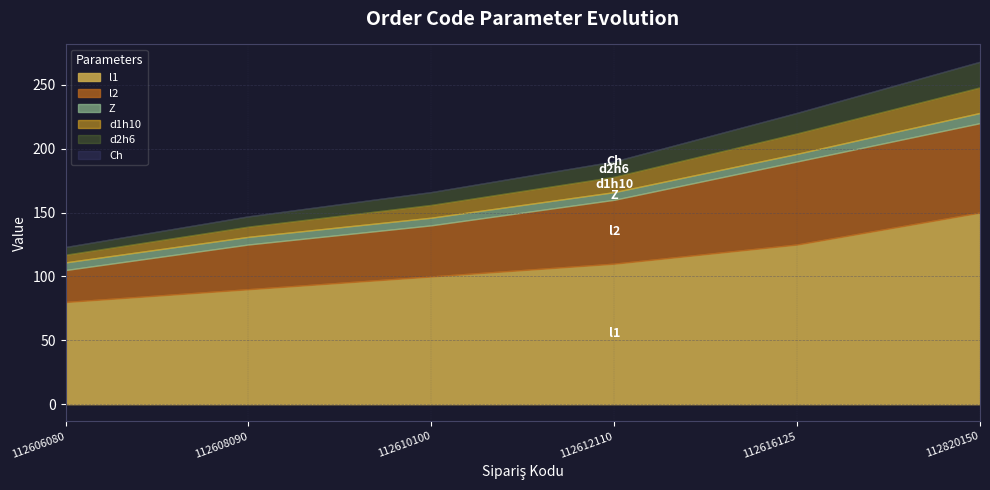

What is the spread (max minus min) of values at 112610100?

99.9